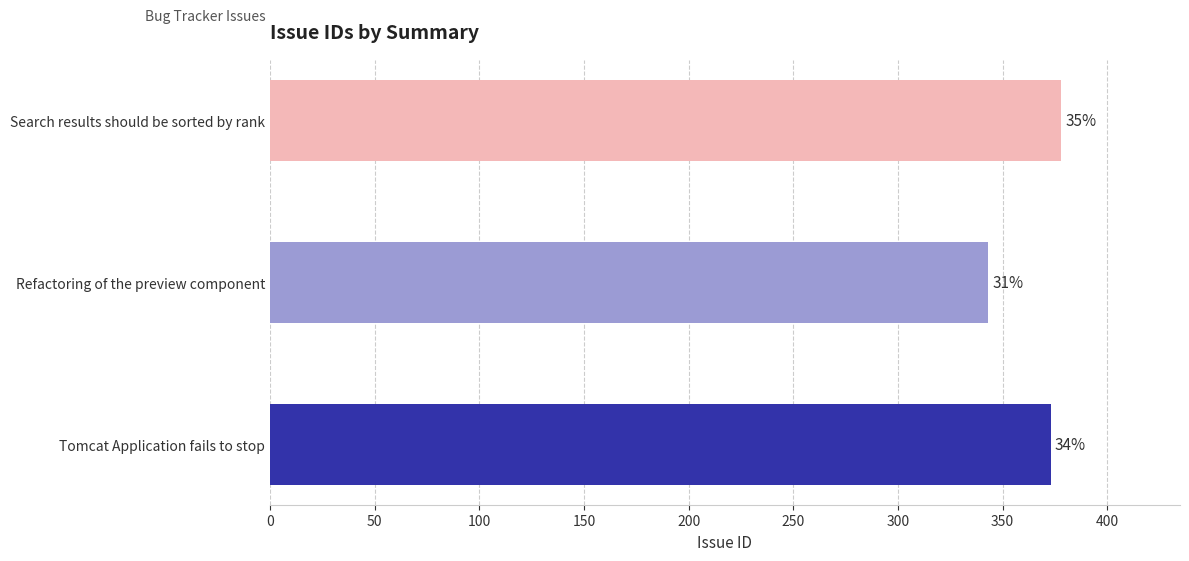

What is the minimum value shown in the chart?

343